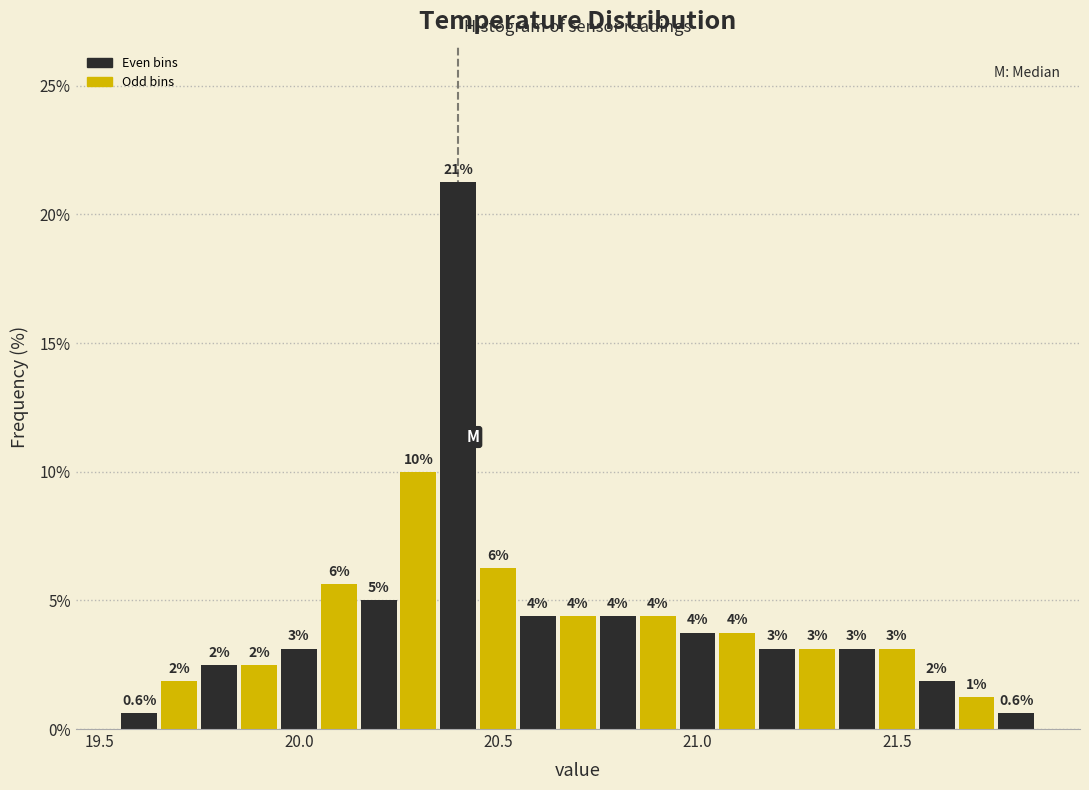

Around what value on the x-axis is the tallest bar? Give the approximate position of its centre, as read against the axis.

20.40